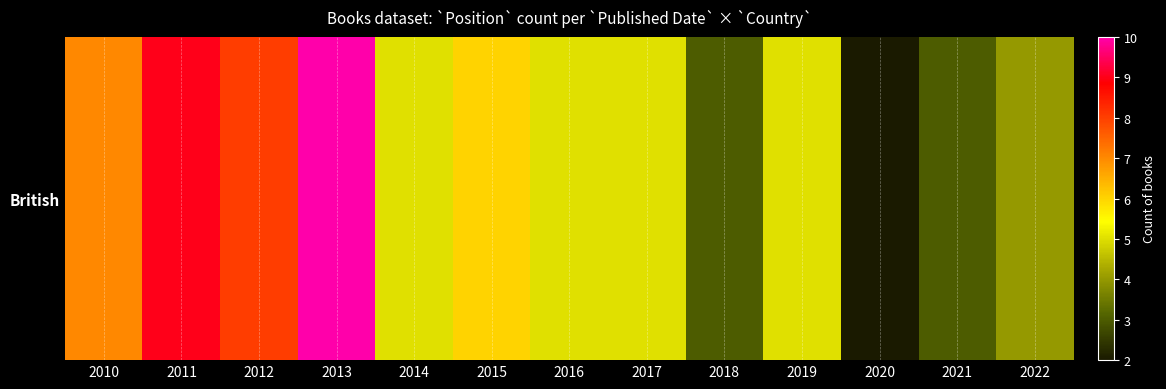

The value at 2019 is 9. True or false?

False